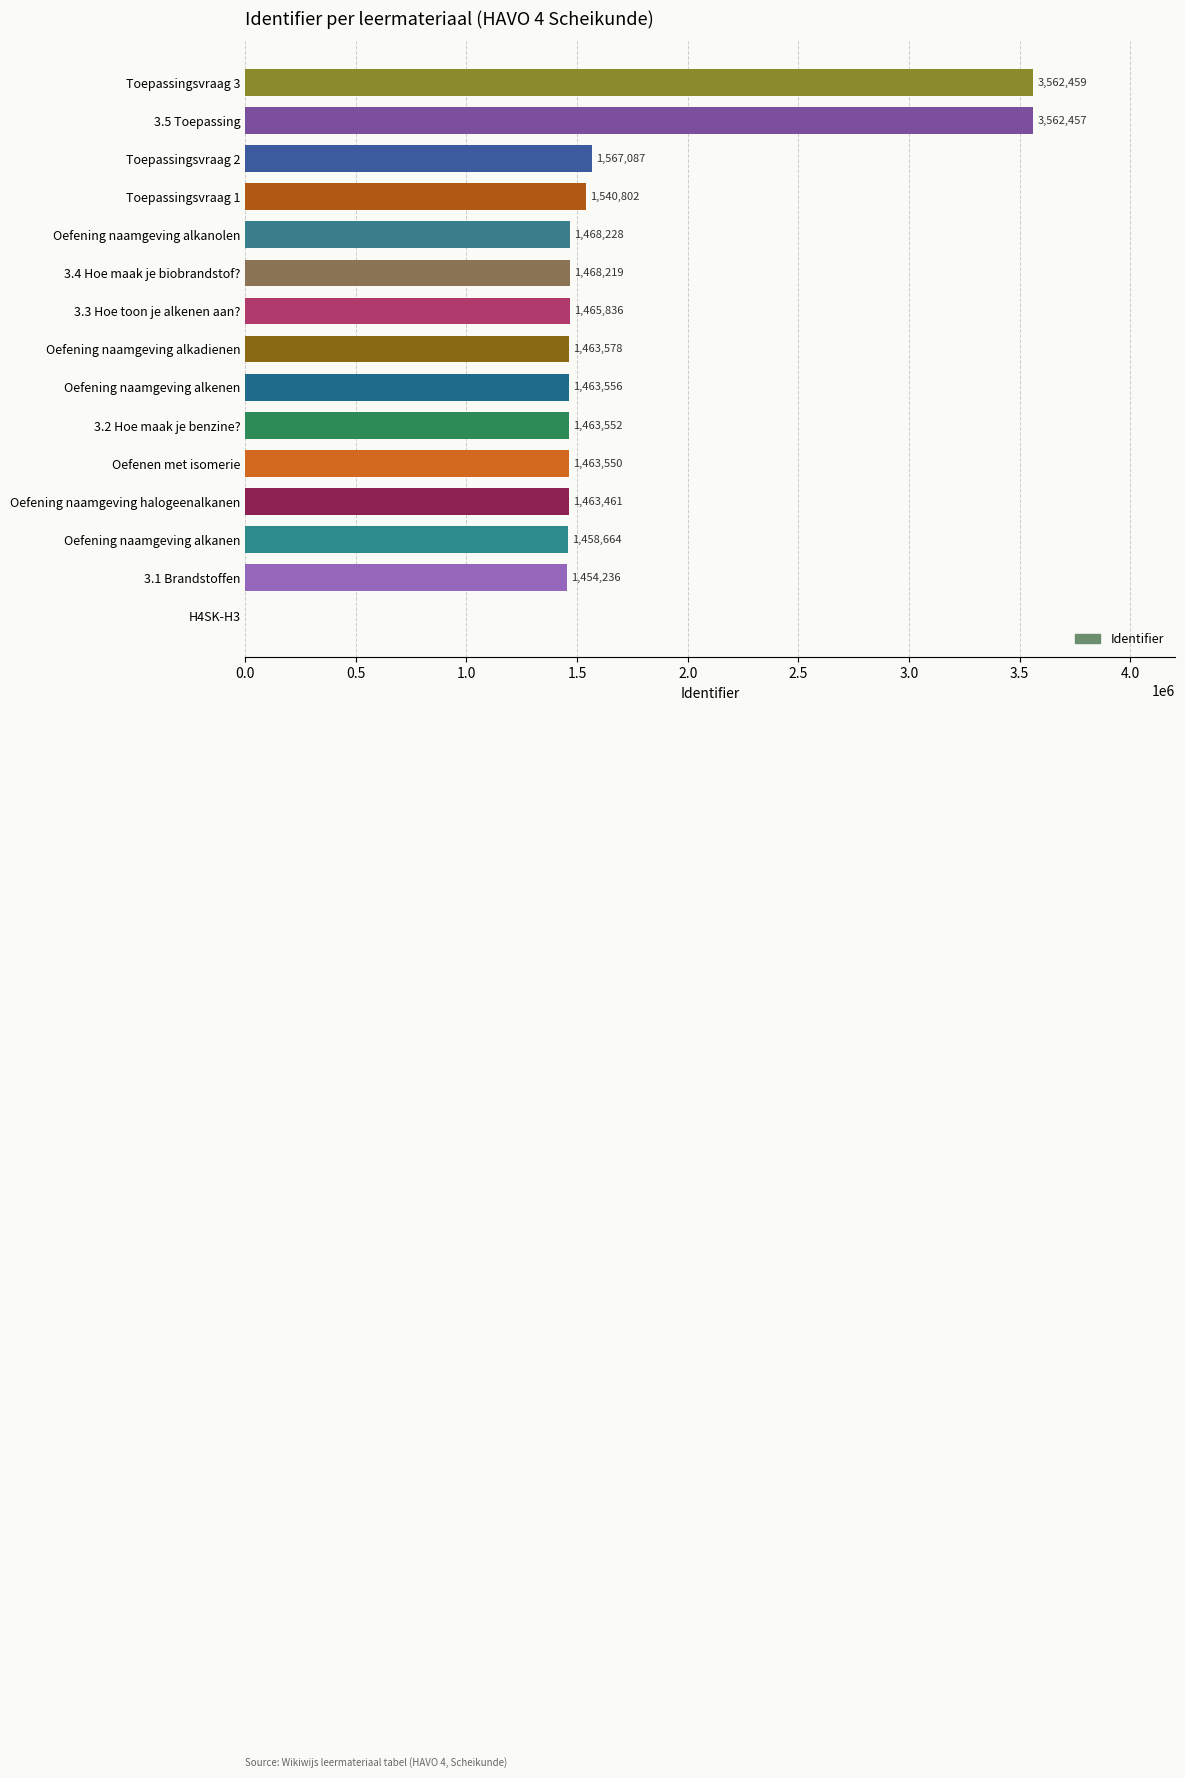

Is it true that the value at Oefening naamgeving alkenen is 1463556?

True